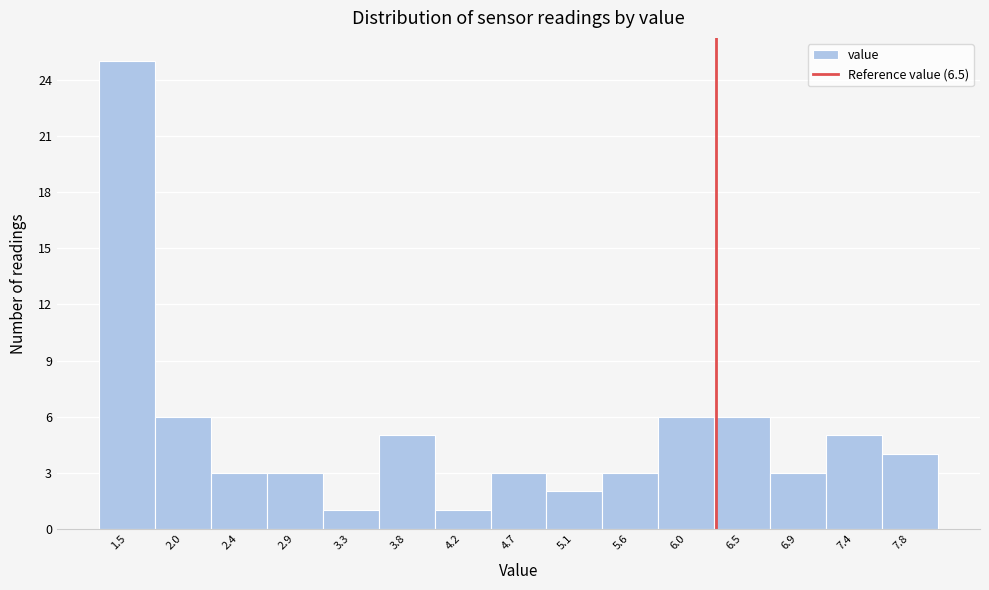

Reading left to right, transcribe all the data shown in this chart.

25	6	3	3	1	5	1	3	2	3	6	6	3	5	4